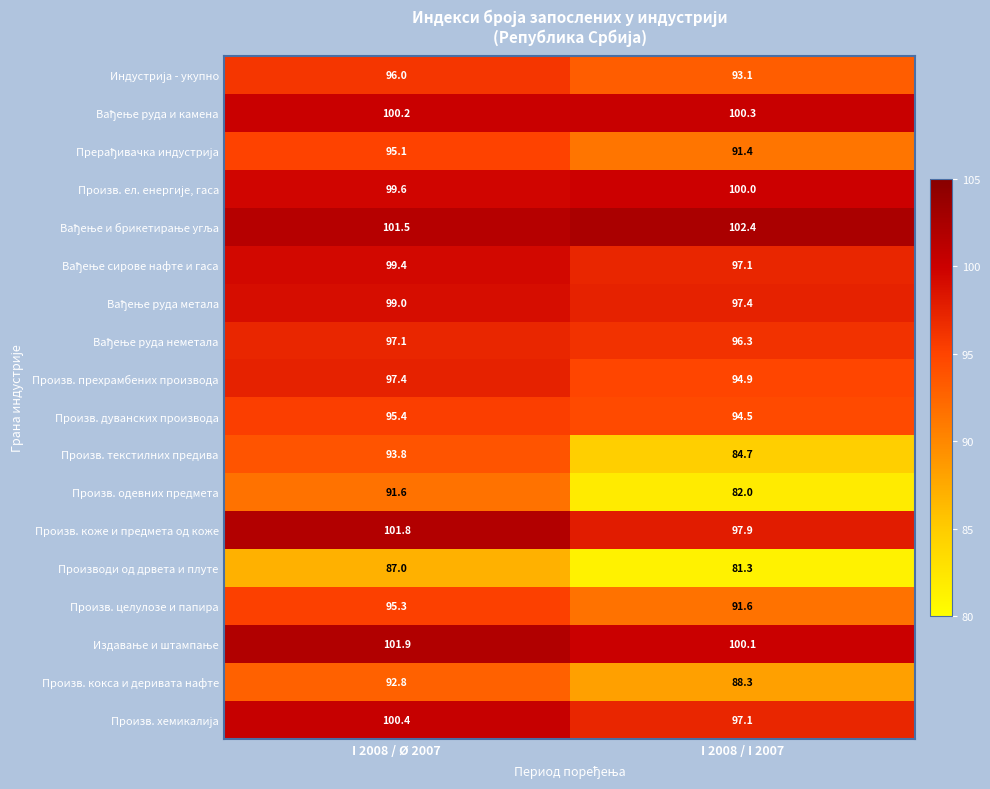

What is the total value across all series at I 2008 / I 2007?

1690.4